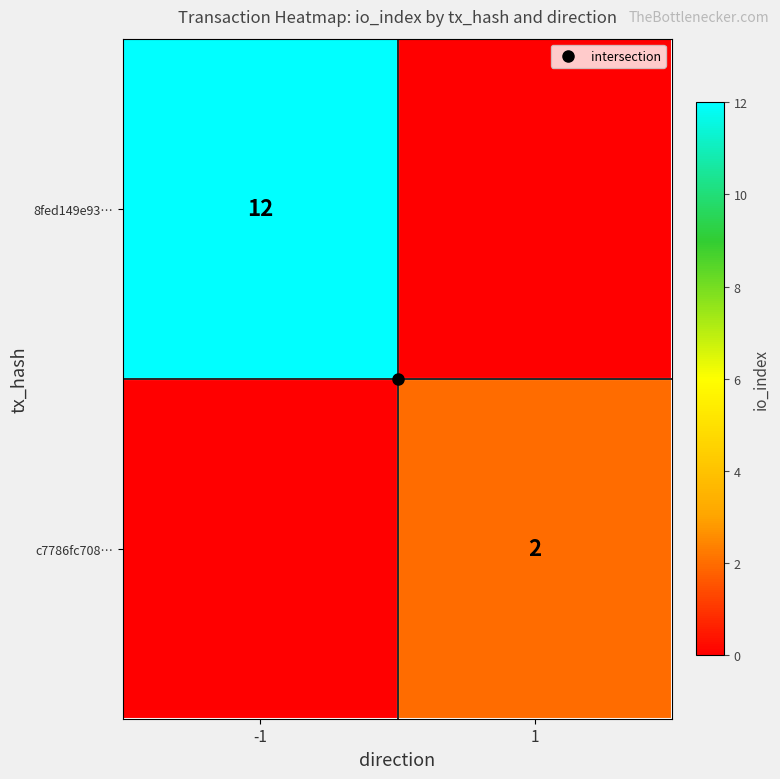

Which category has the highest value across all series?

-1